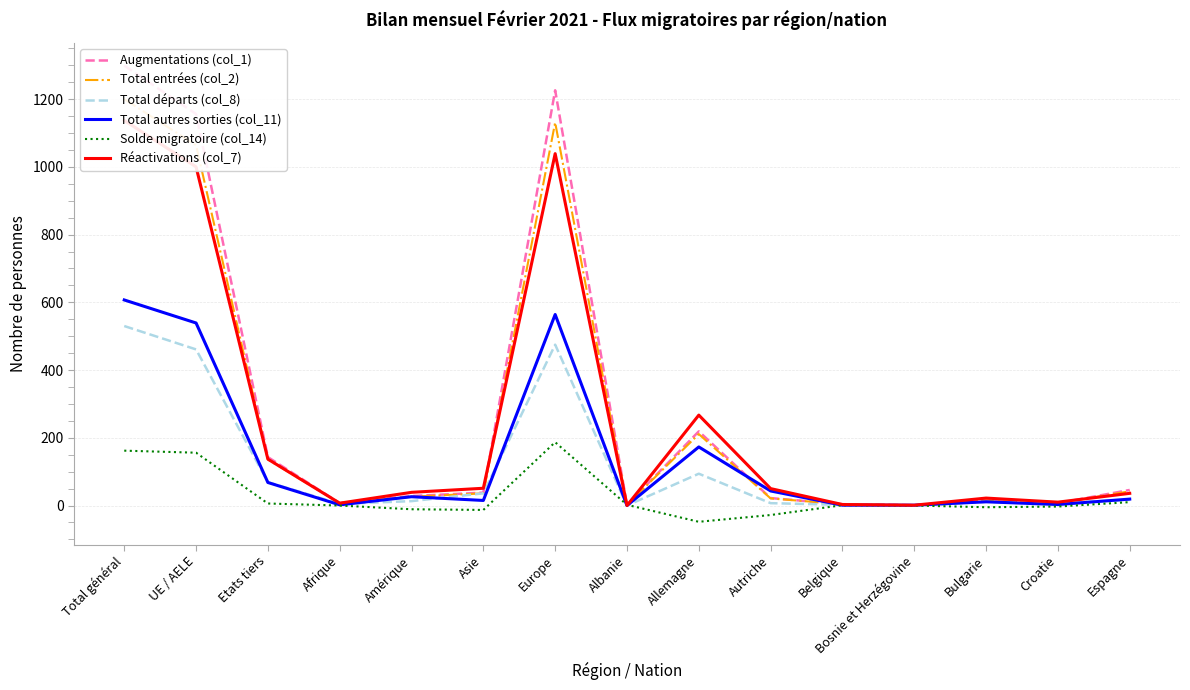

What is the highest value of the Réactivations (col_7) series?

1137